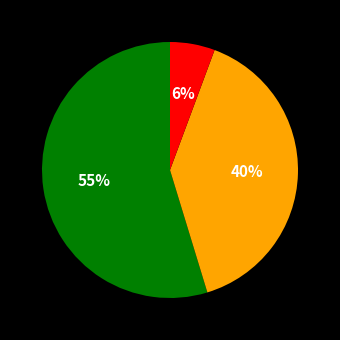

Does any single category account for the majority?

Yes